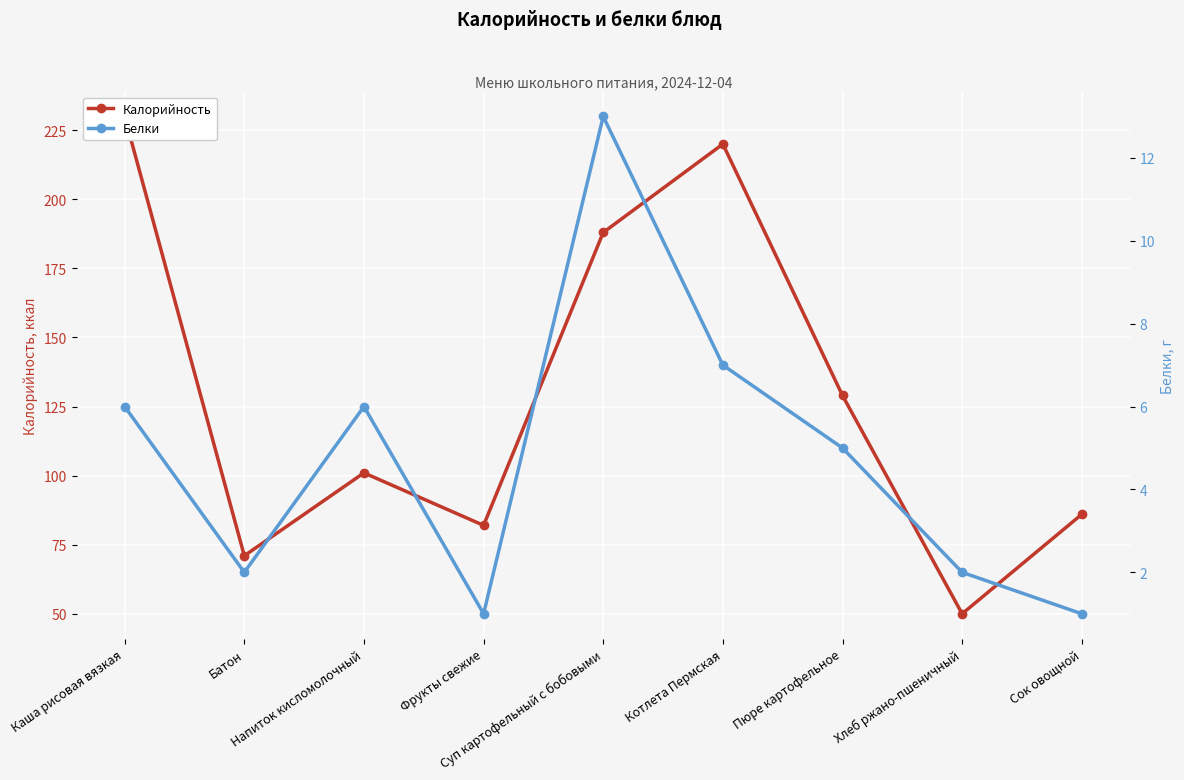

Is it true that Калорийность equals 50 at Хлеб ржано-пшеничный?

True